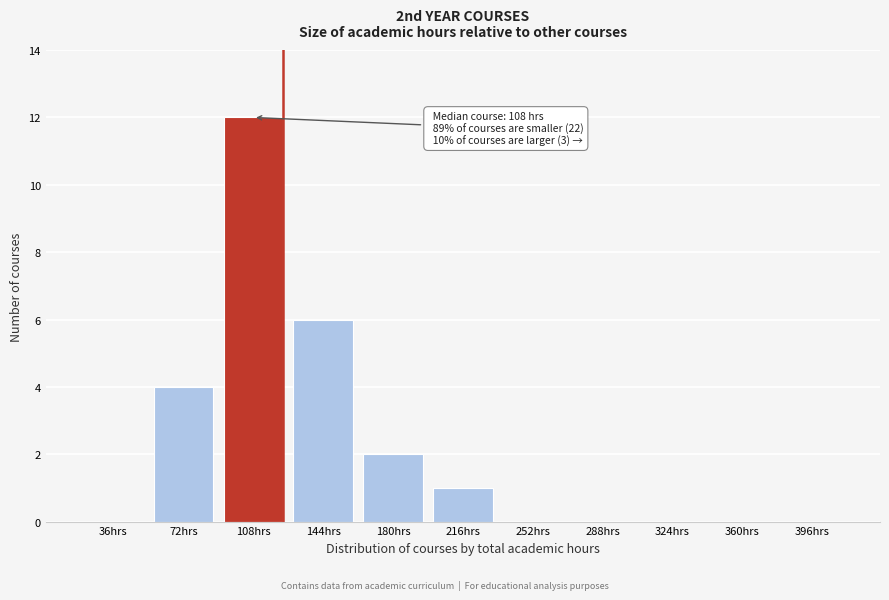

Reading left to right, extract all data points from this chart.

36hrs=0	72hrs=4	108hrs=12	144hrs=6	180hrs=2	216hrs=1	252hrs=0	288hrs=0	324hrs=0	360hrs=0	396hrs=0